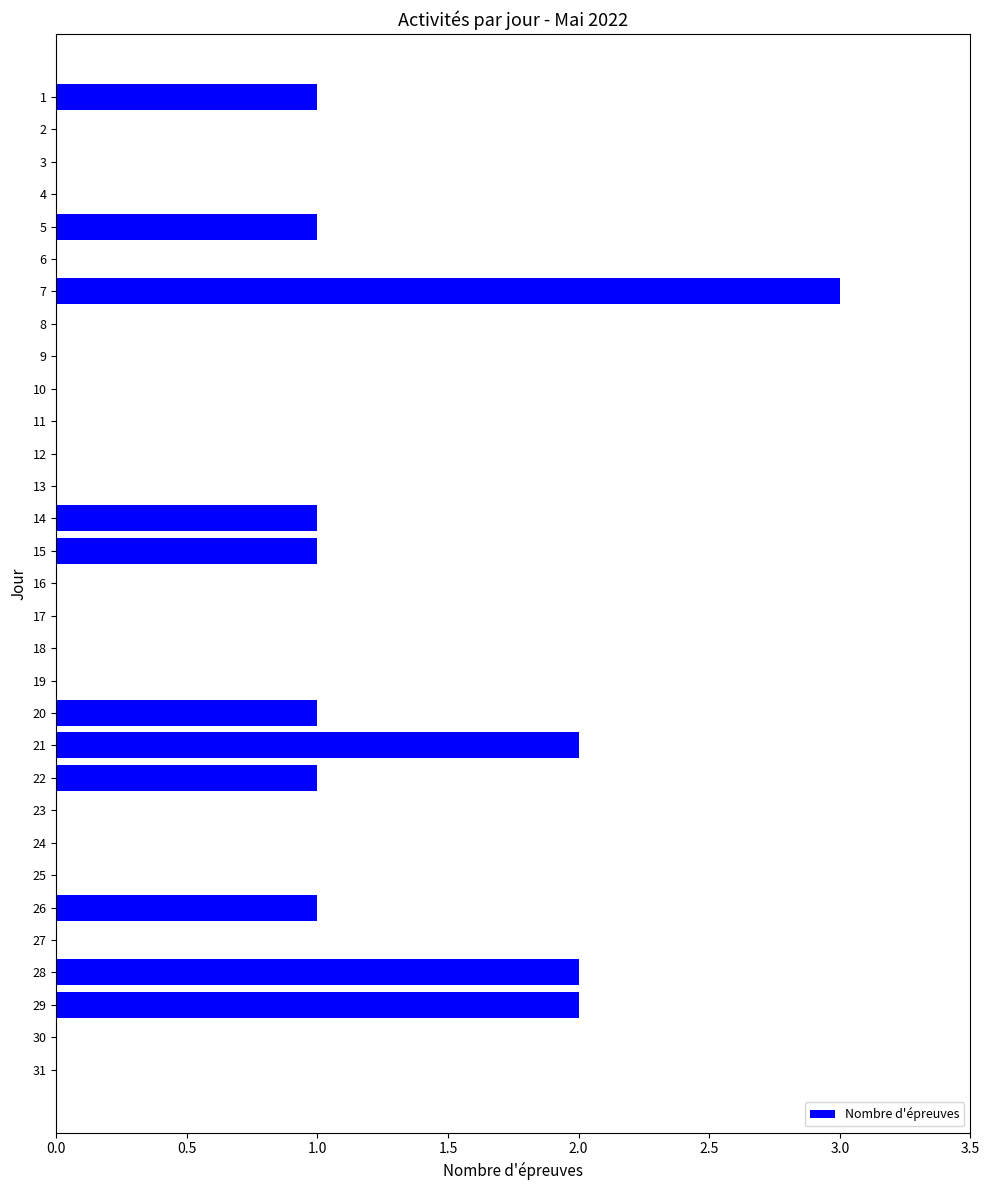

Between 20 and 30, which is larger?

20